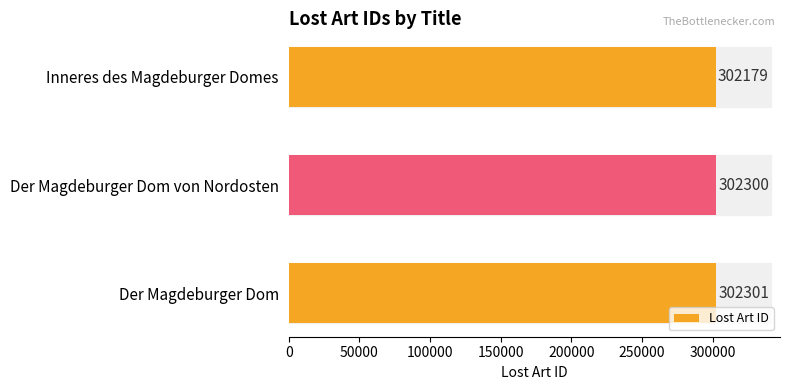

List the labels in order of value, largest first.

Der Magdeburger Dom, Der Magdeburger Dom von Nordosten, Inneres des Magdeburger Domes